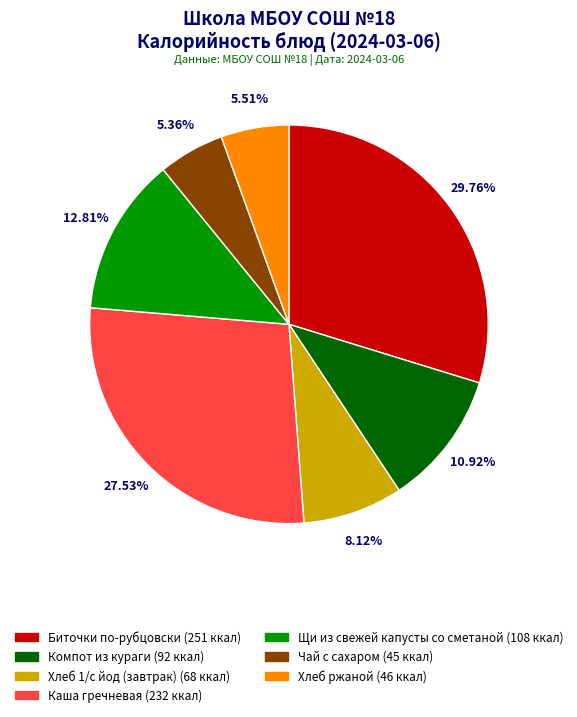

Which has a higher value, Хлеб 1/с йод (завтрак) or Чай с сахаром?

Хлеб 1/с йод (завтрак)